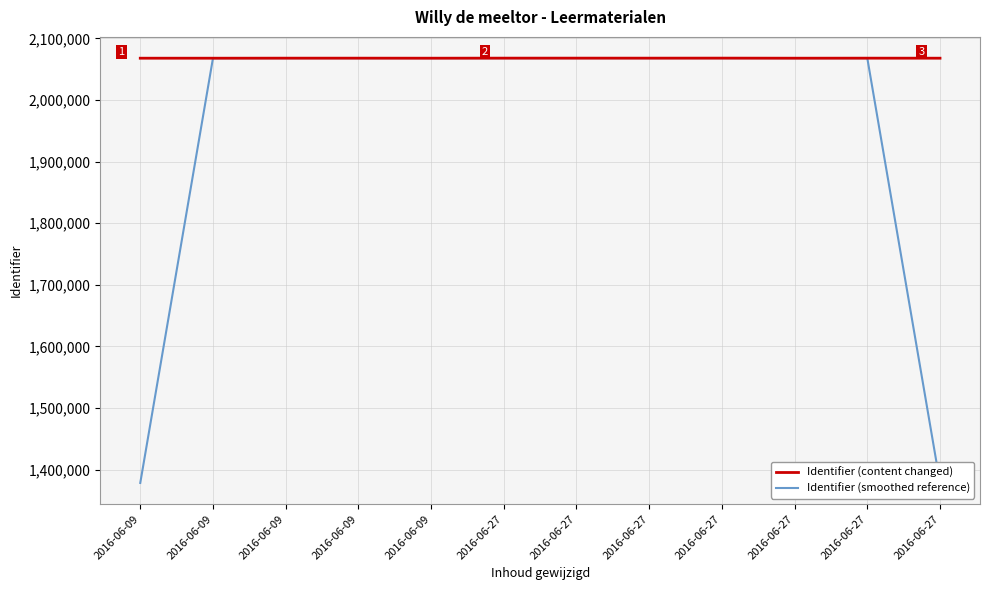

Count the number of data series in this chart.

2